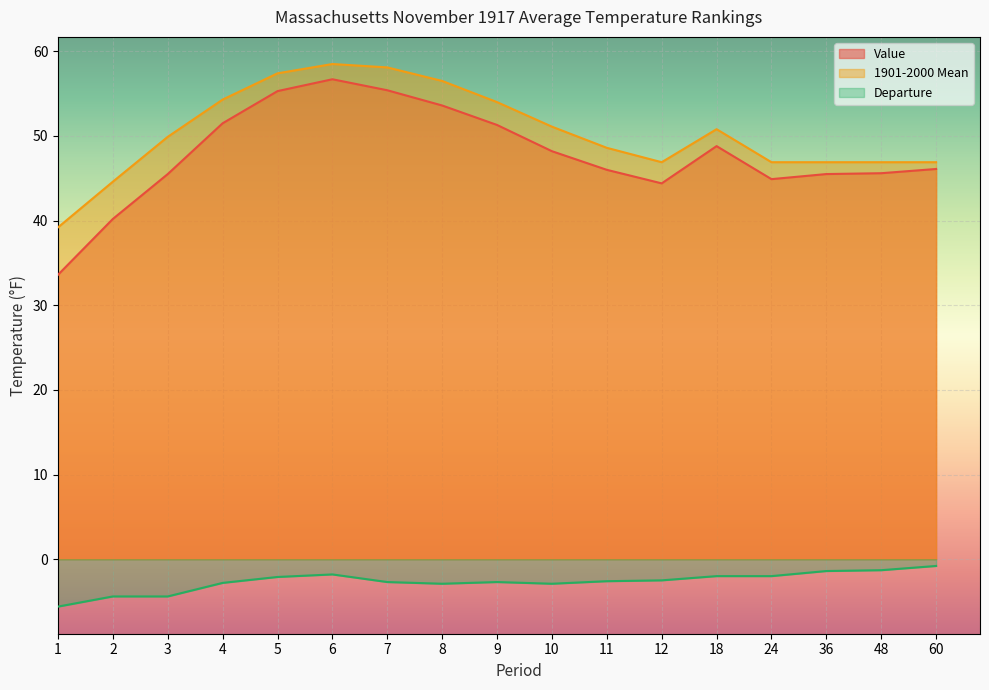

What are all the series names shown in the legend?

Value, 1901-2000 Mean, Departure